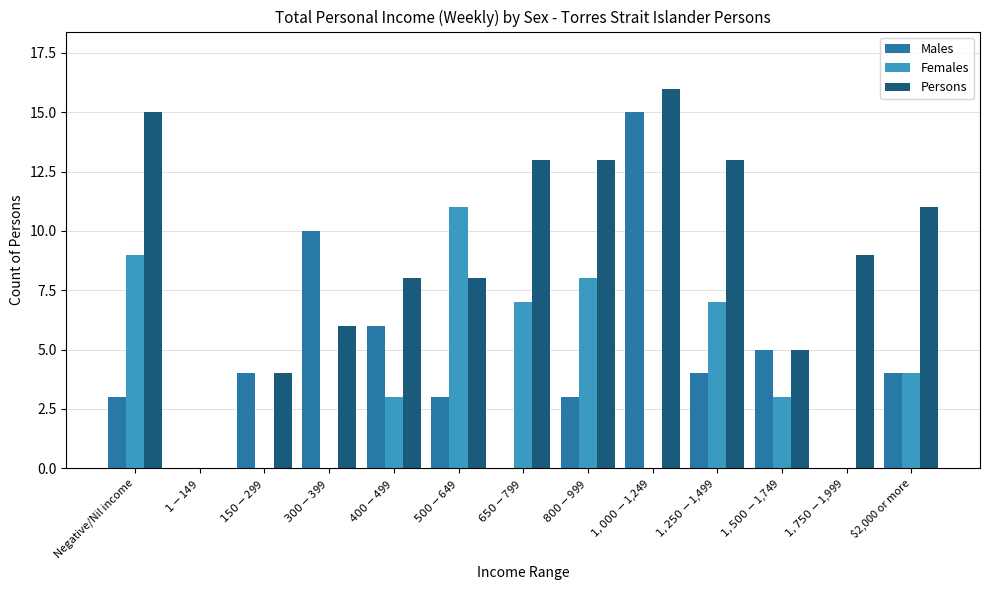

Read the Females value at $650-$799.

7